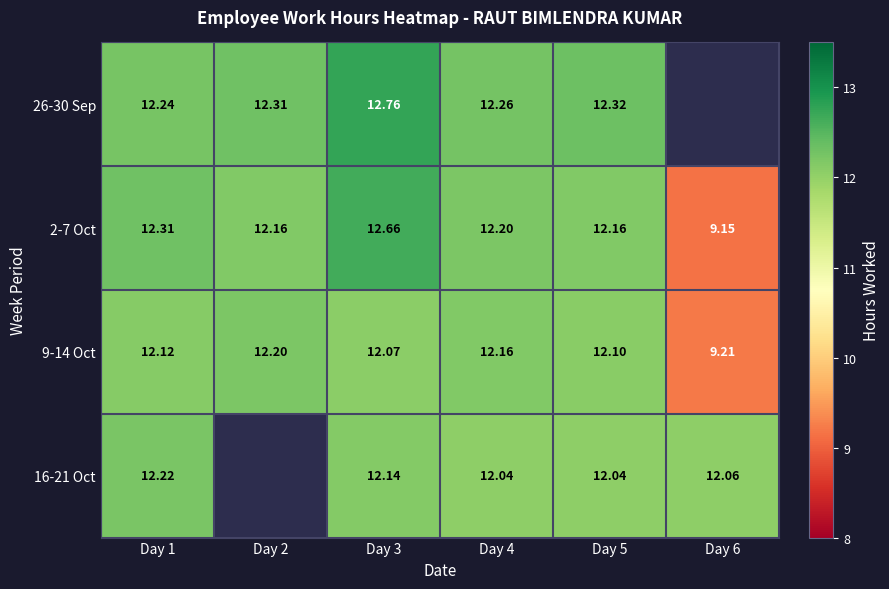

The value of 2-7 Oct at Day 2 is 7.8. True or false?

False